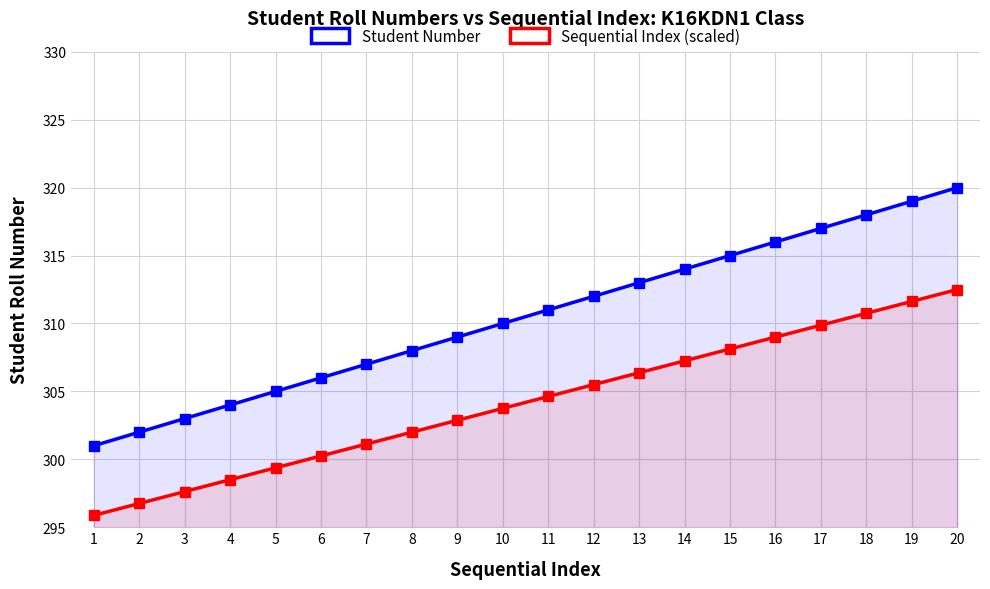

Rank the series at 12 from highest to lowest value.

Student Number, Sequential Index (scaled)